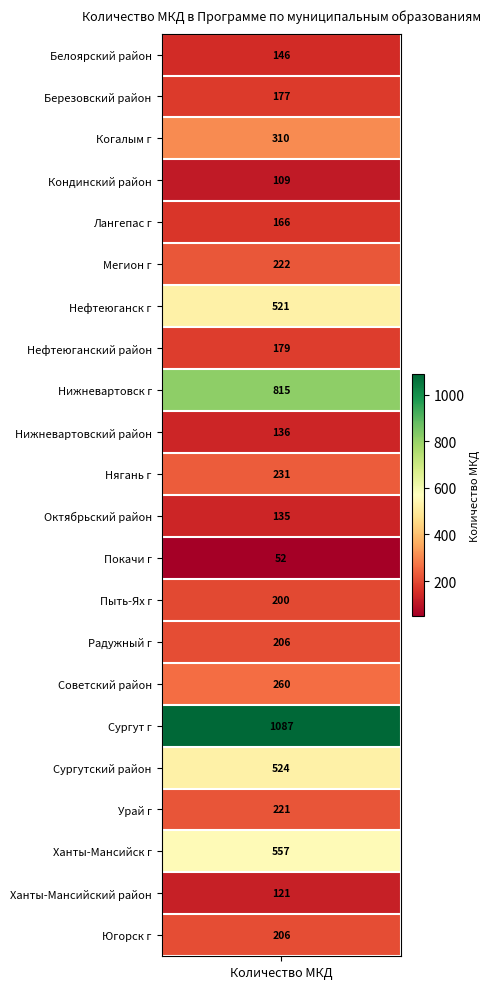

Which label corresponds to the smallest value in the chart?

Покачи г